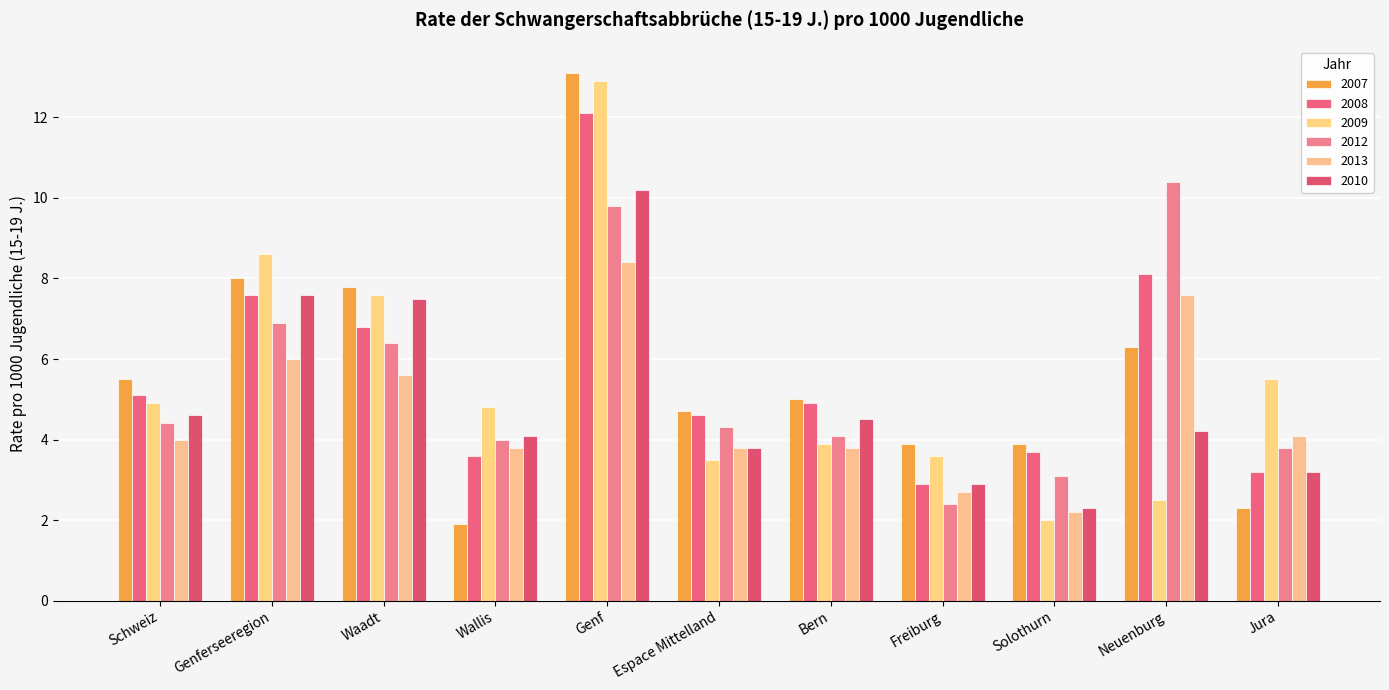

Which category has the highest value in the 2012 series?

Neuenburg